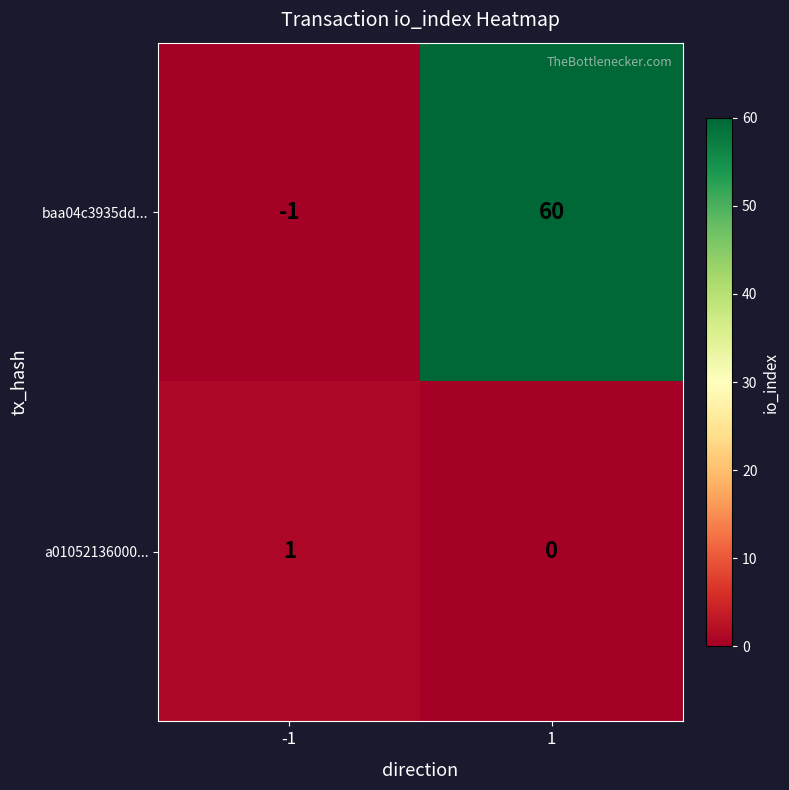

Reading right to left, list all the values displayed in this chart.

baa04c3935dd...: 1=60	-1=-1
a01052136000...: 1=0	-1=1